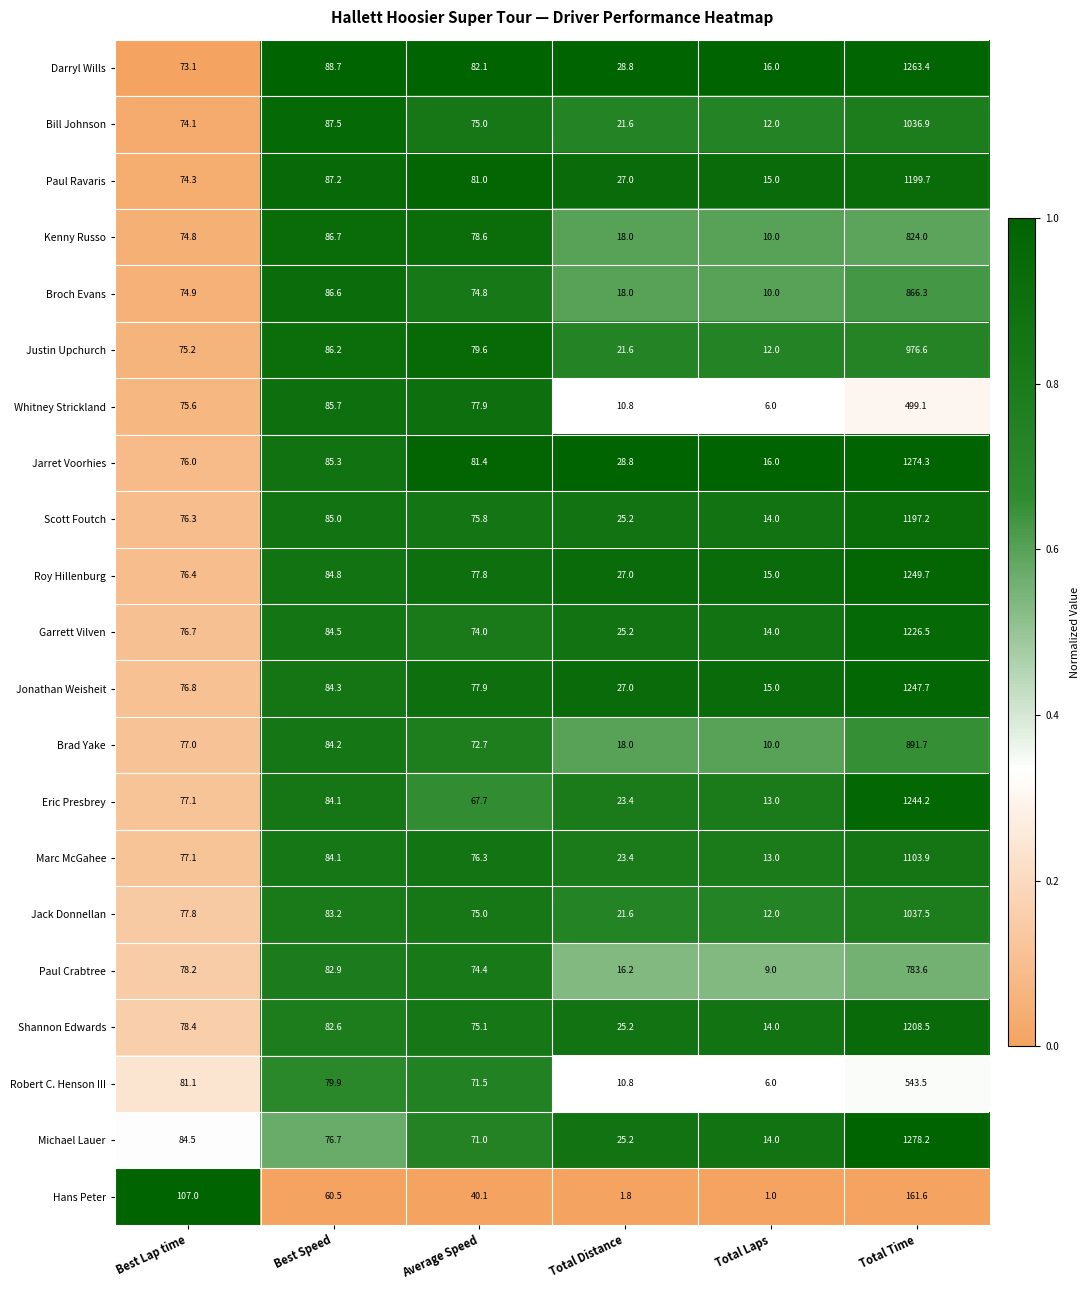

What is the total value across all series at Total Laps?

247.0